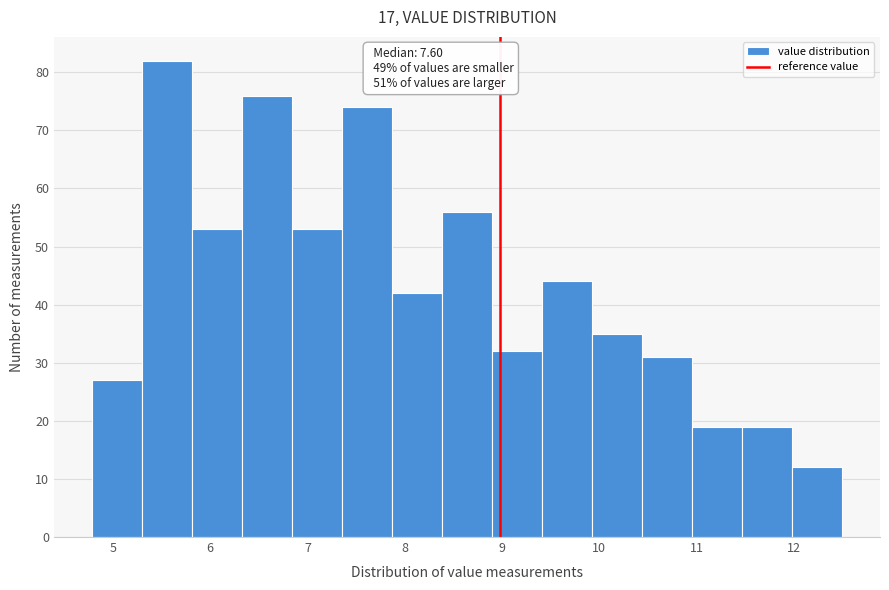

Over which range of the x-axis is the bar tallest?

5.3 to 5.8